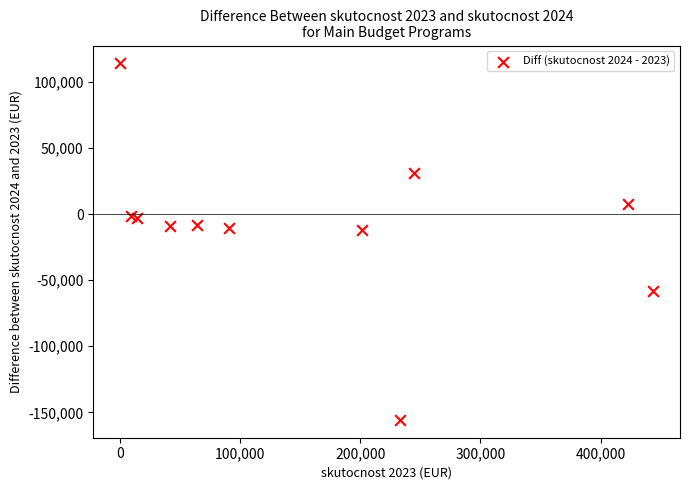

What is the average Y value?

-9589.3